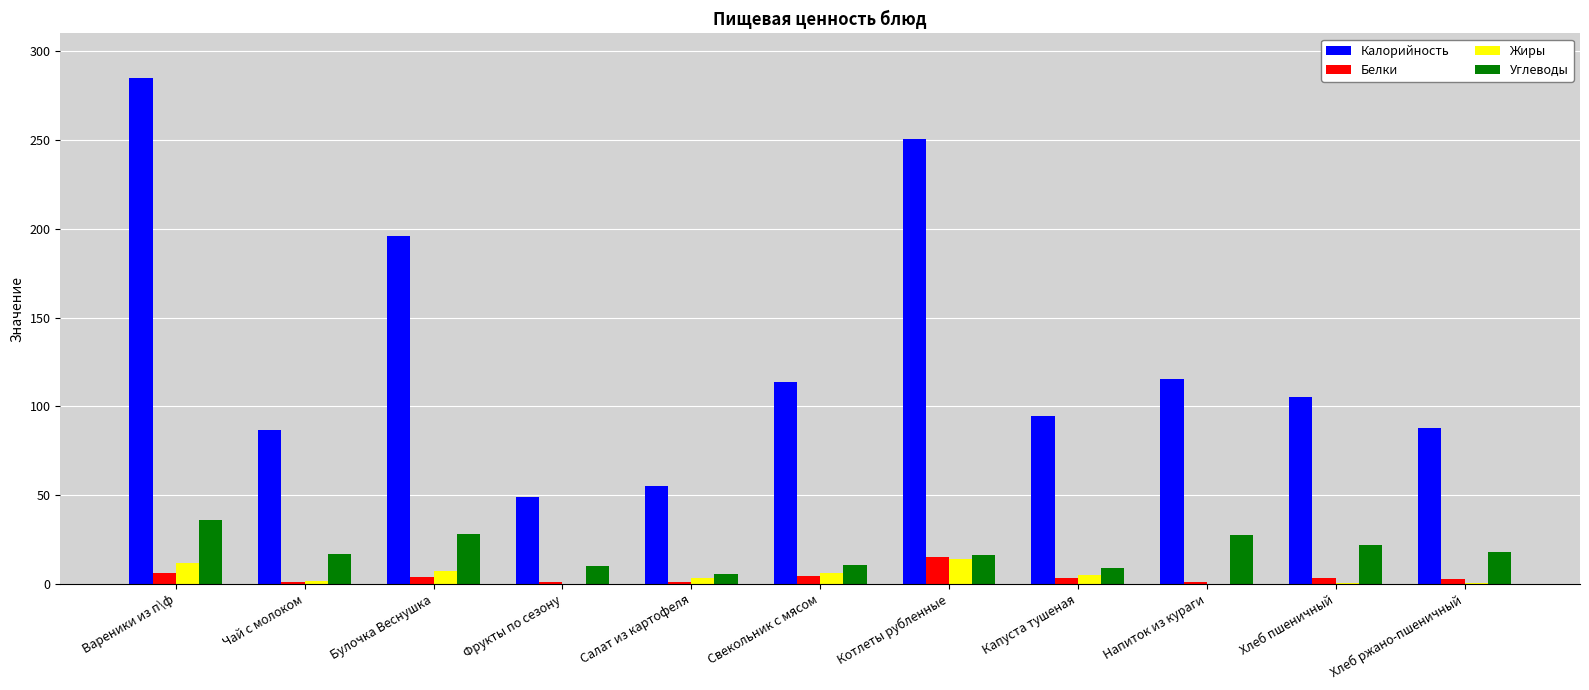

Which series has the widest spread of values?

Калорийность